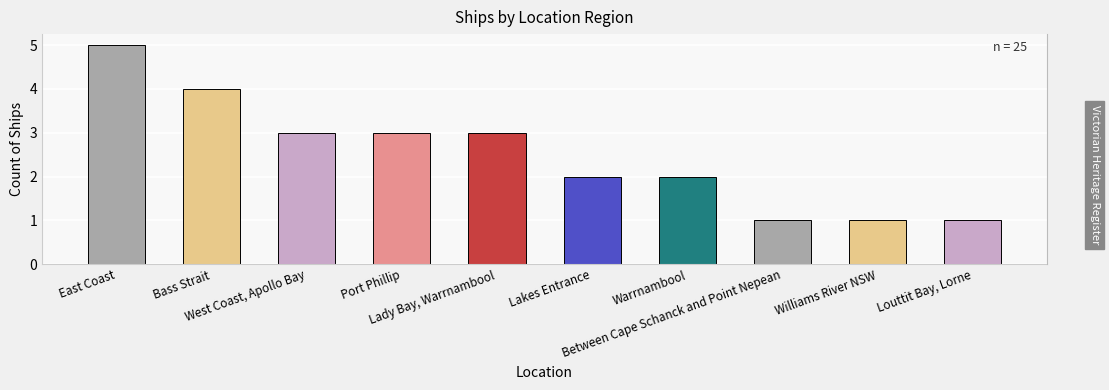

How many data points are less than 3?

5